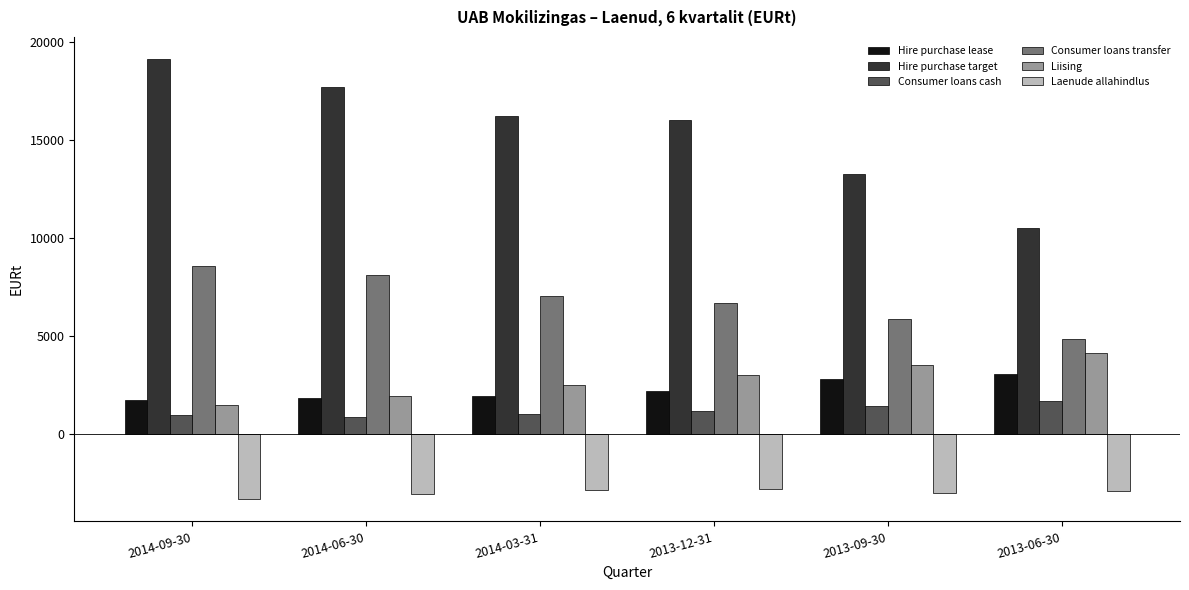

What is the difference between the highest and lowest values at 2014-06-30?

20797.9